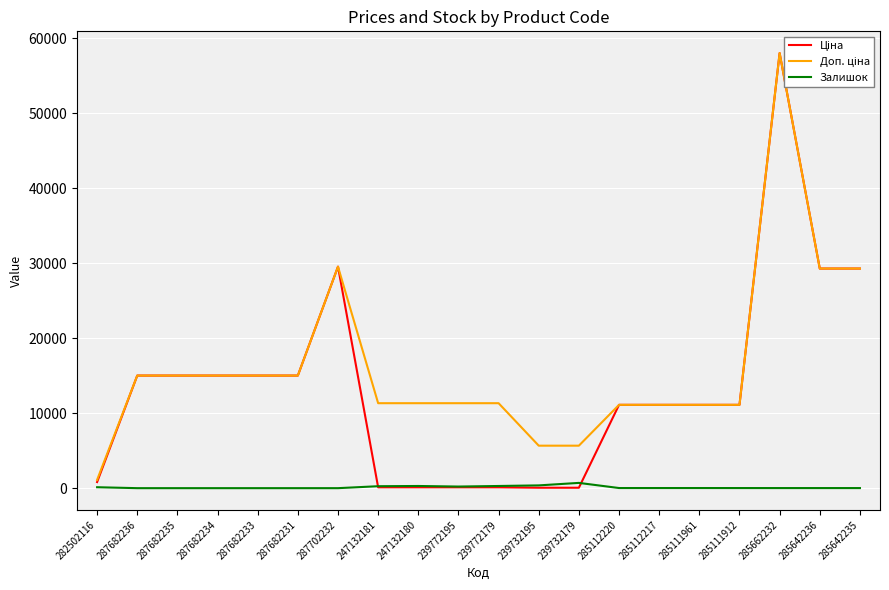

Between 285112220 and 287682233, which is larger?

287682233